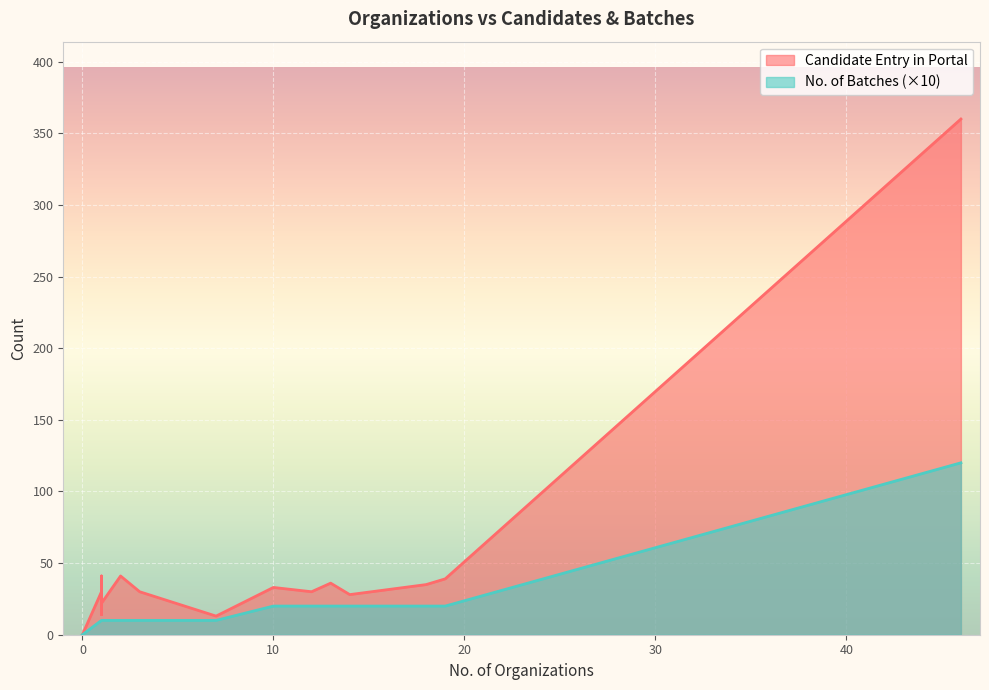

Where is Candidate Entry in Portal nearest to the value 180?

2